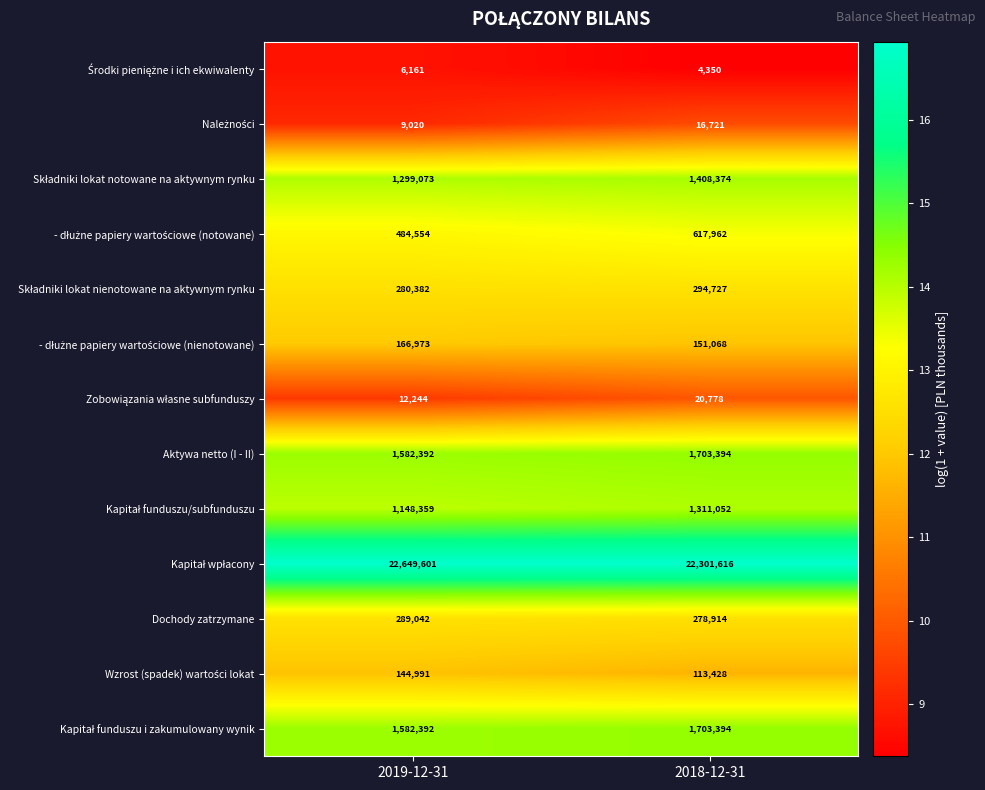

How many categories are shown in the chart?

2